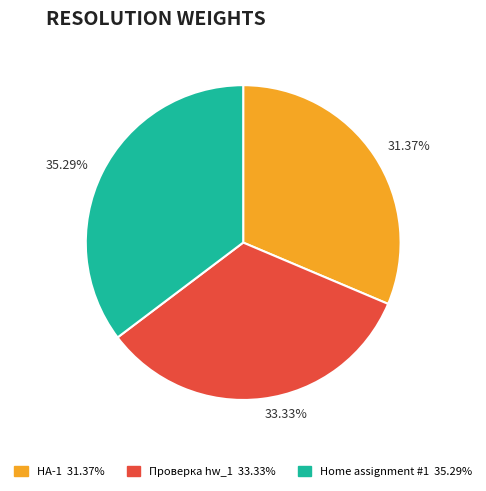

How many slices are in this pie chart?

3